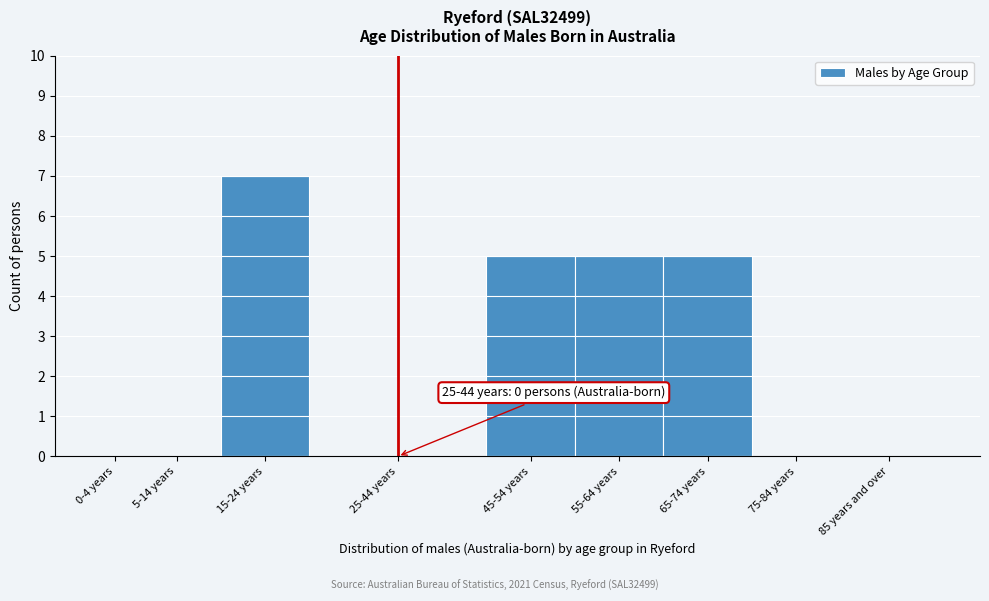

Reading right to left, transcribe all the data shown in this chart.

85 years and over=0	75-84 years=0	65-74 years=5	55-64 years=5	45-54 years=5	25-44 years=0	15-24 years=7	5-14 years=0	0-4 years=0